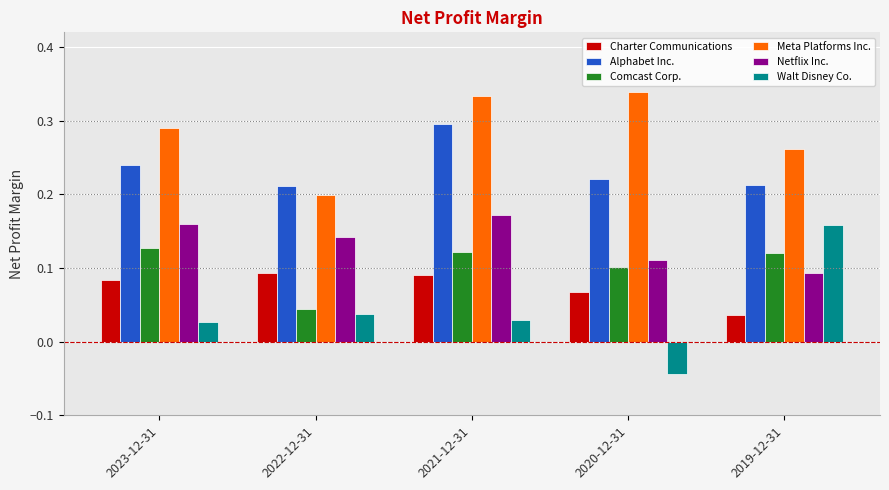

At which category does the chart reach its minimum across all series?

2020-12-31